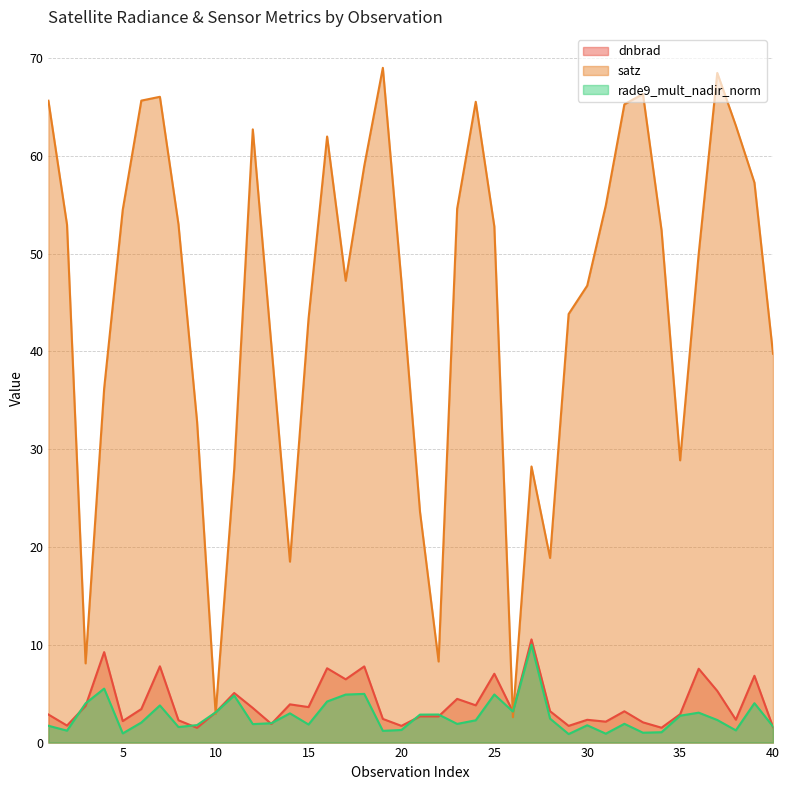

Where is the first local maximum for rade9_mult_nadir_norm?

4